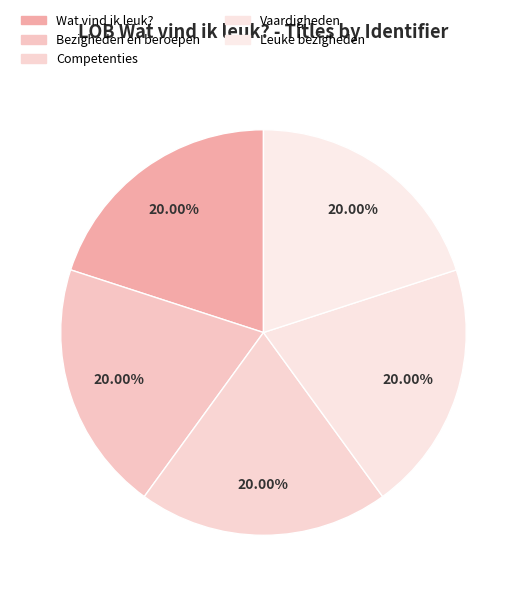

Count the number of slices in the pie.

5